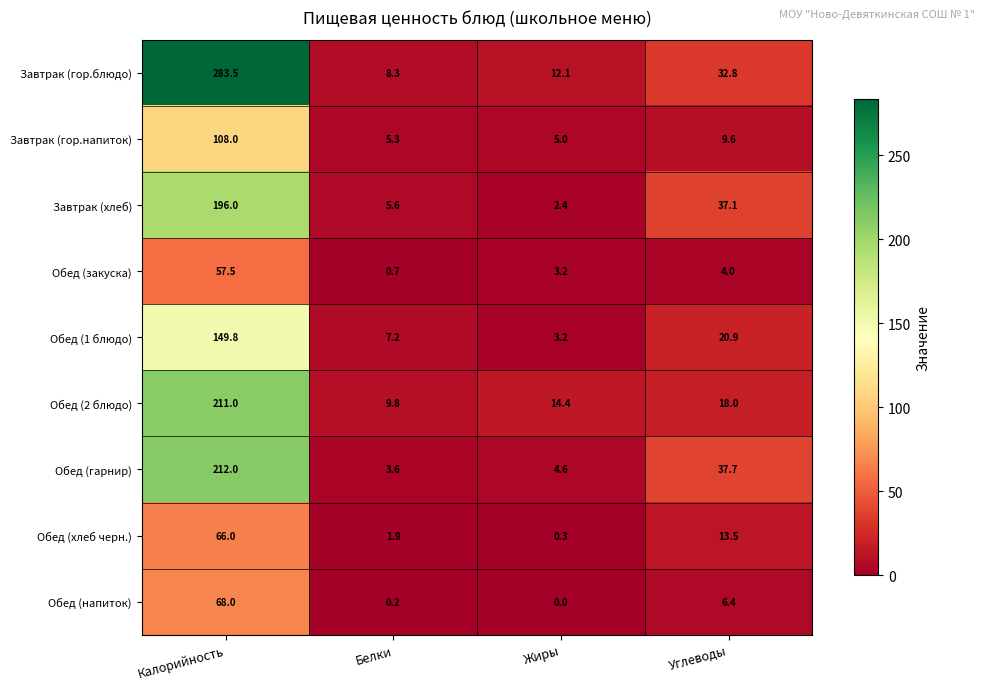

Is it true that Обед (хлеб черн.) equals 97.1 at Калорийность?

False